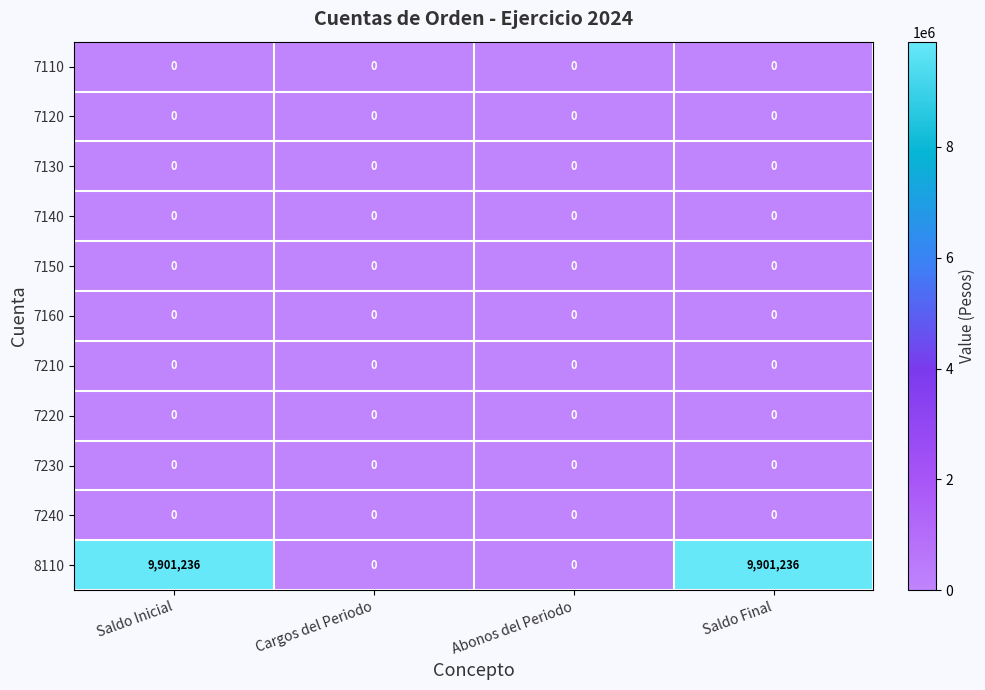

Which series has the widest spread of values?

8110